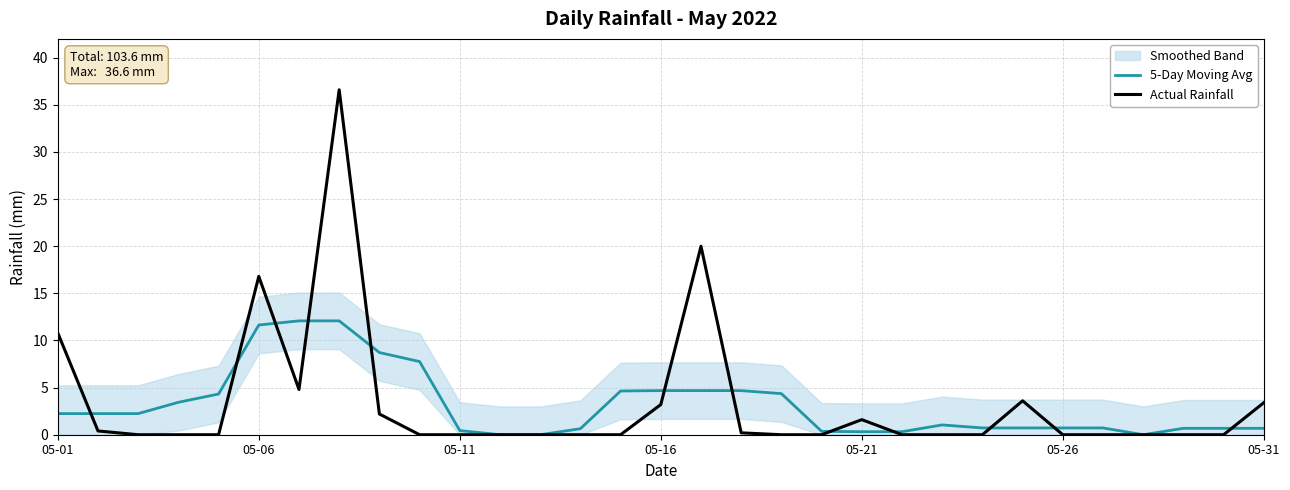

What is the highest value of the 5-Day Moving Avg series?

12.1